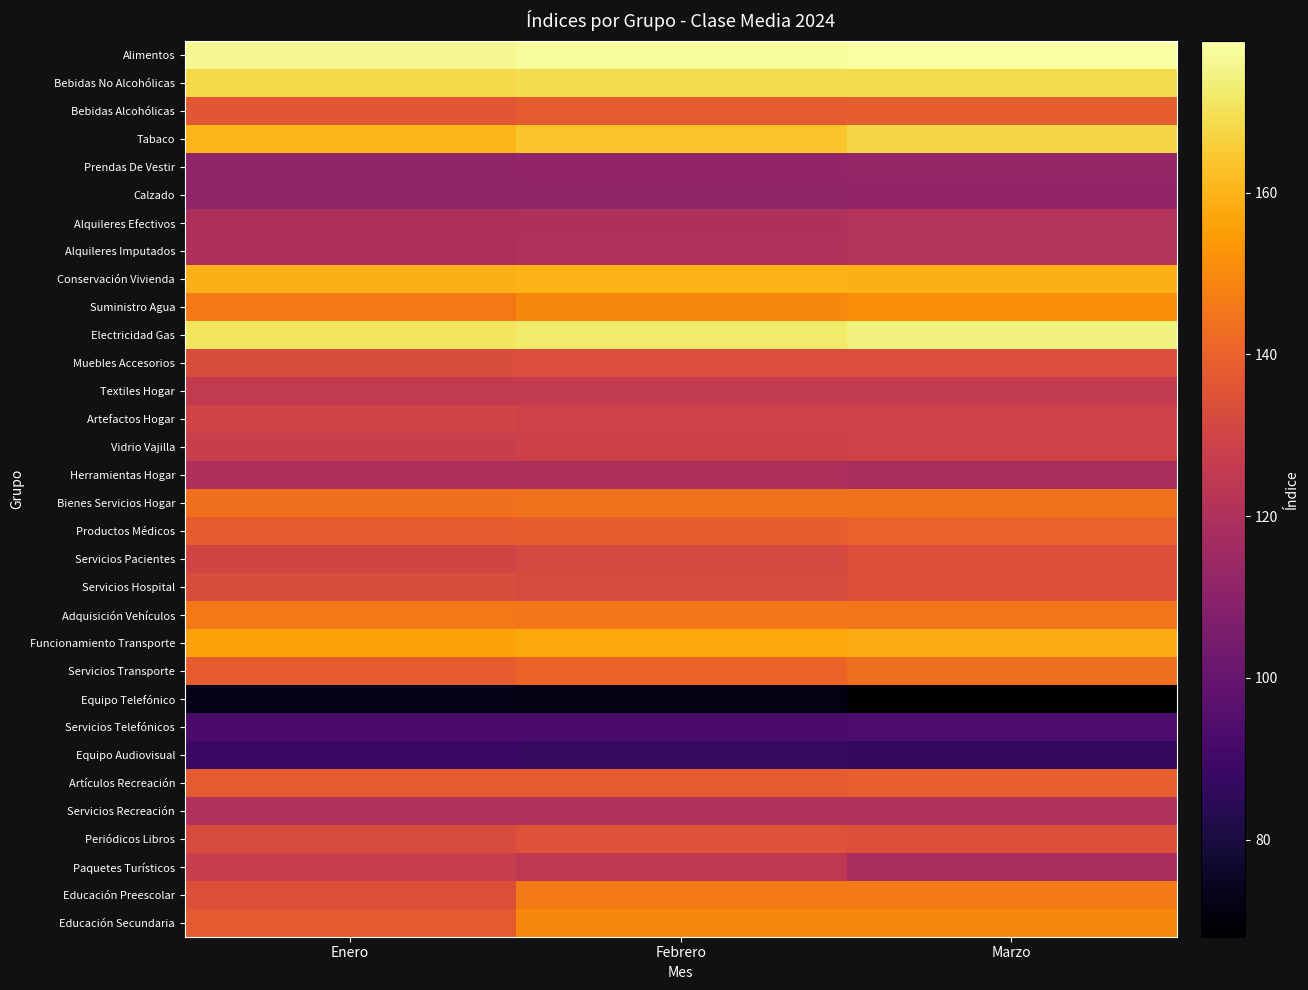

What is the greatest value displayed?

178.8